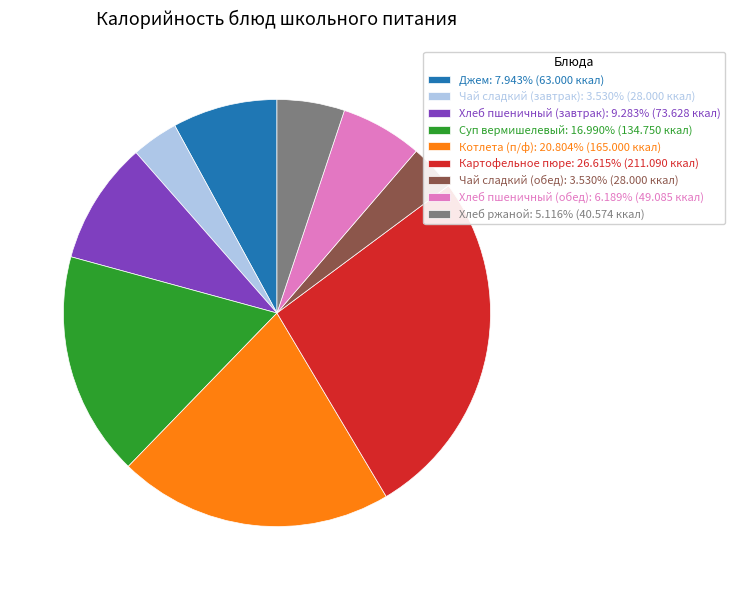

Is Картофельное пюре: 26.615% (211.090 ккал) the majority of the pie?

No